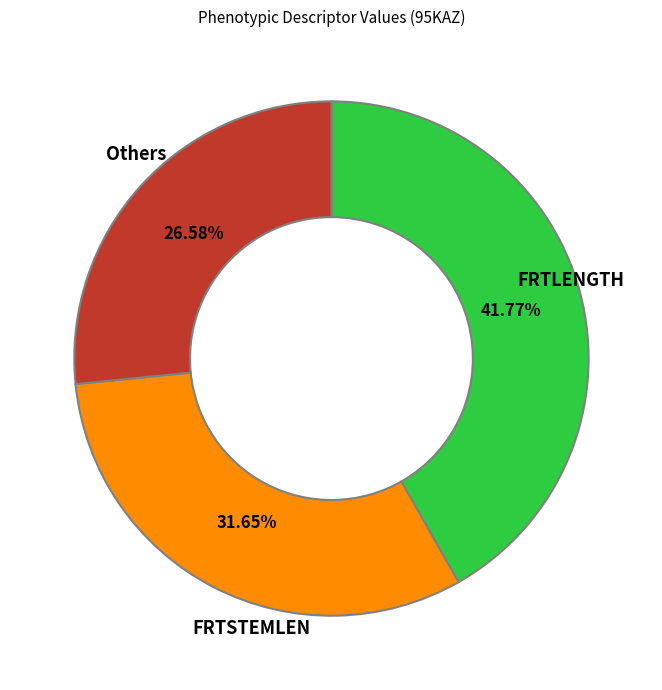

Rank the categories by value from lowest to highest.

Others, FRTSTEMLEN, FRTLENGTH